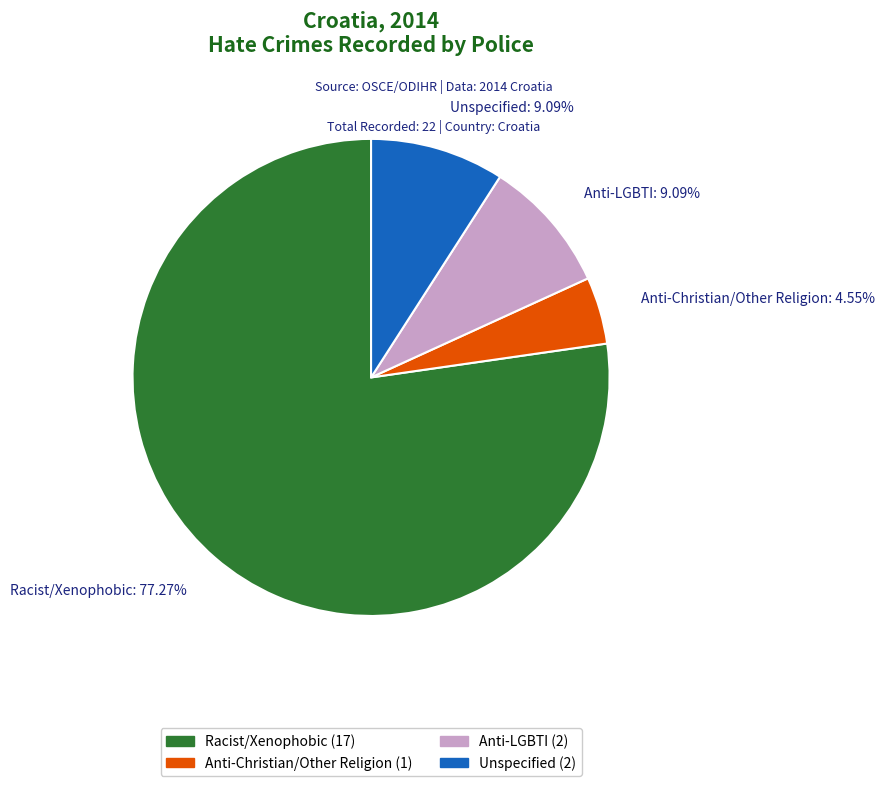

Between Racist/Xenophobic: 77.27% and Anti-Christian/Other Religion: 4.55%, which is larger?

Racist/Xenophobic: 77.27%